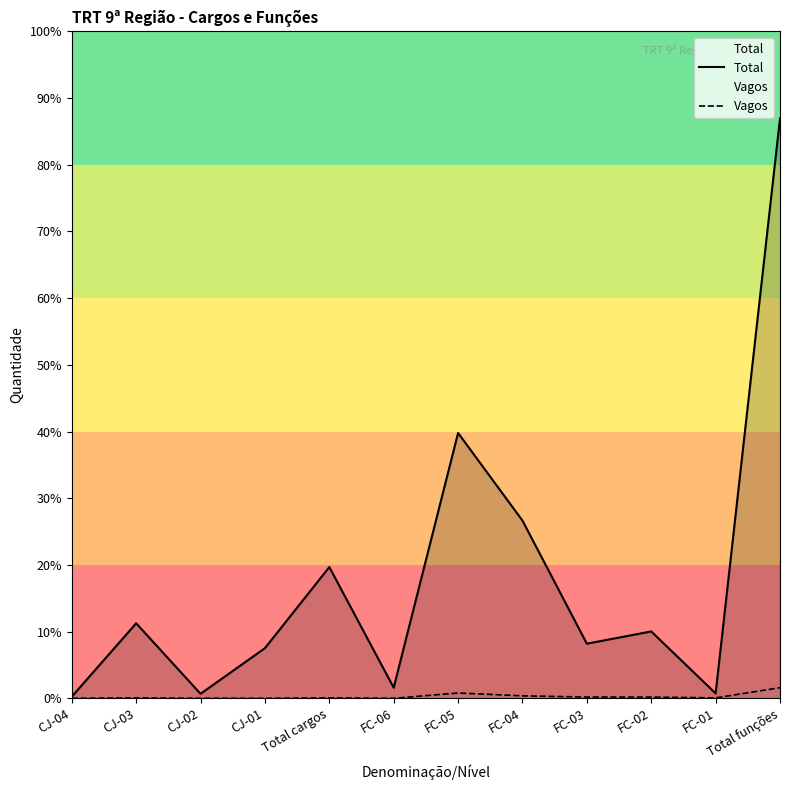

Which series has the largest total across all categories?

Total